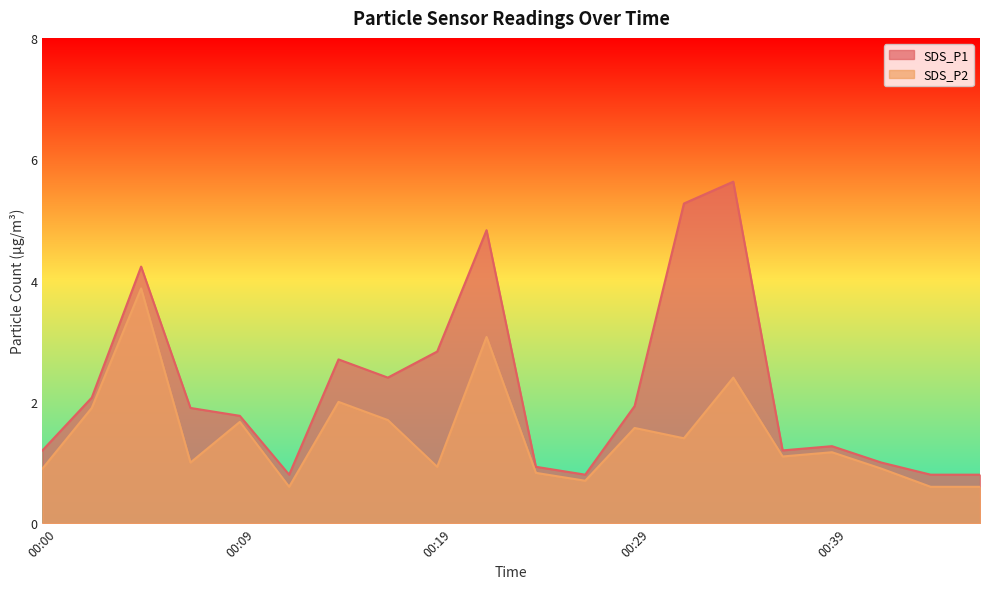

Between 00:04 and 00:26, which series saw the biggest shift?

SDS_P1